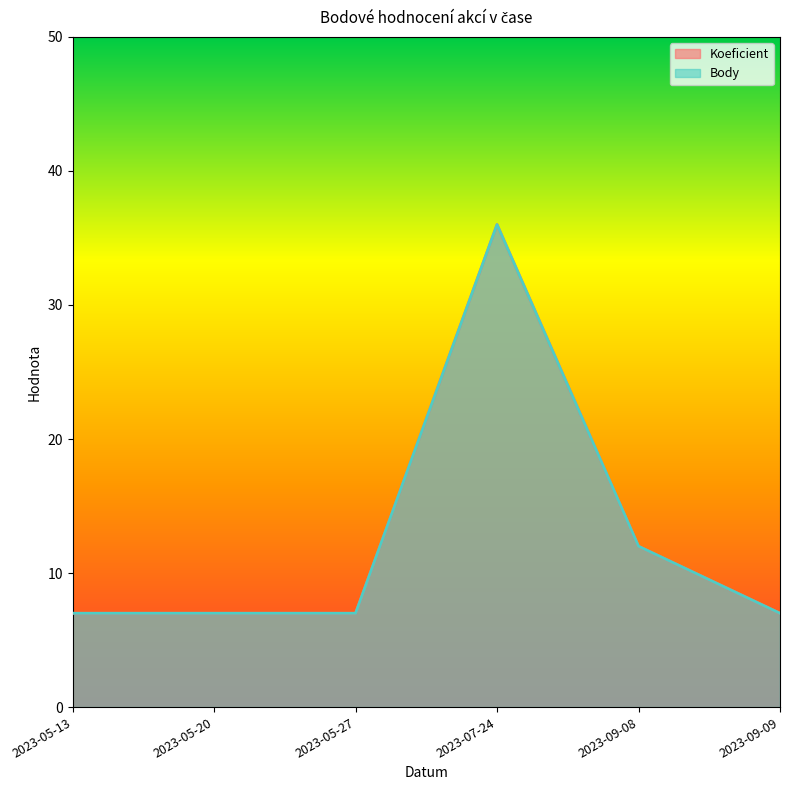

At which label does Koeficient reach its minimum?

2023-05-13